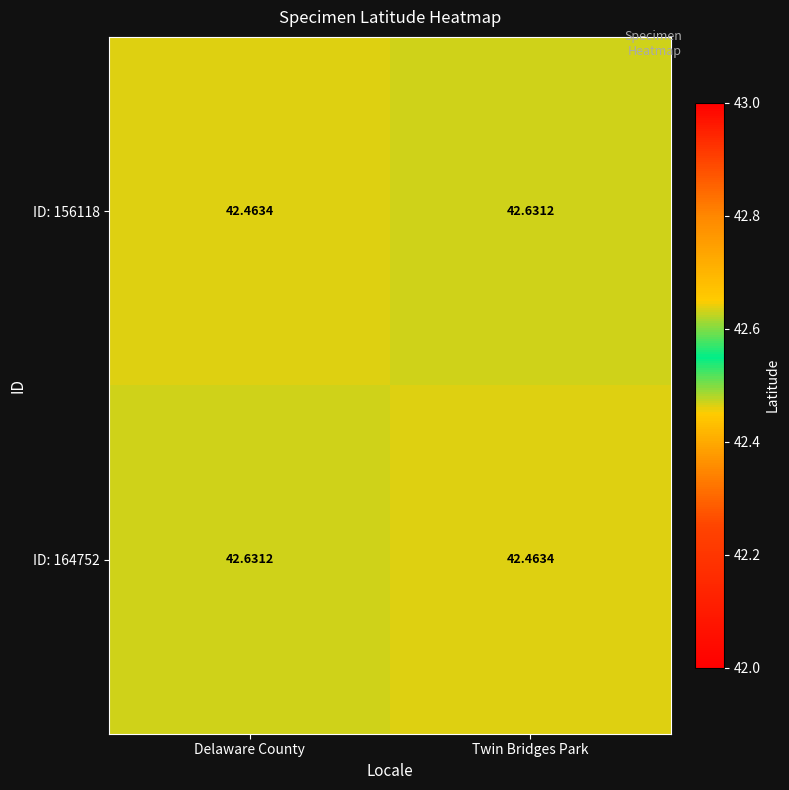

Rank the categories by ID: 164752 value from highest to lowest.

Delaware County, Twin Bridges Park